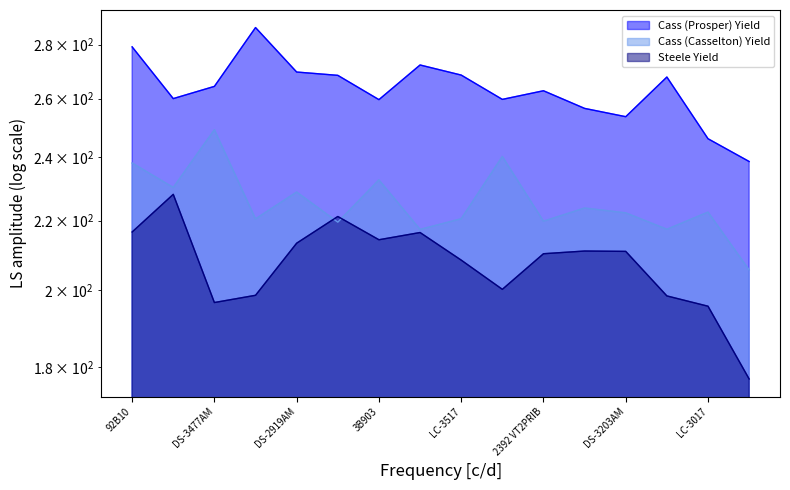

How many values in the Cass (Prosper) Yield series exceed 264?

8